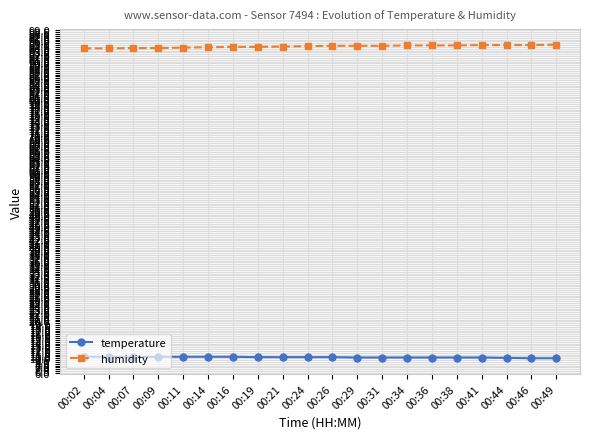

What is the difference between the second highest and minimum values in the temperature series?

0.4